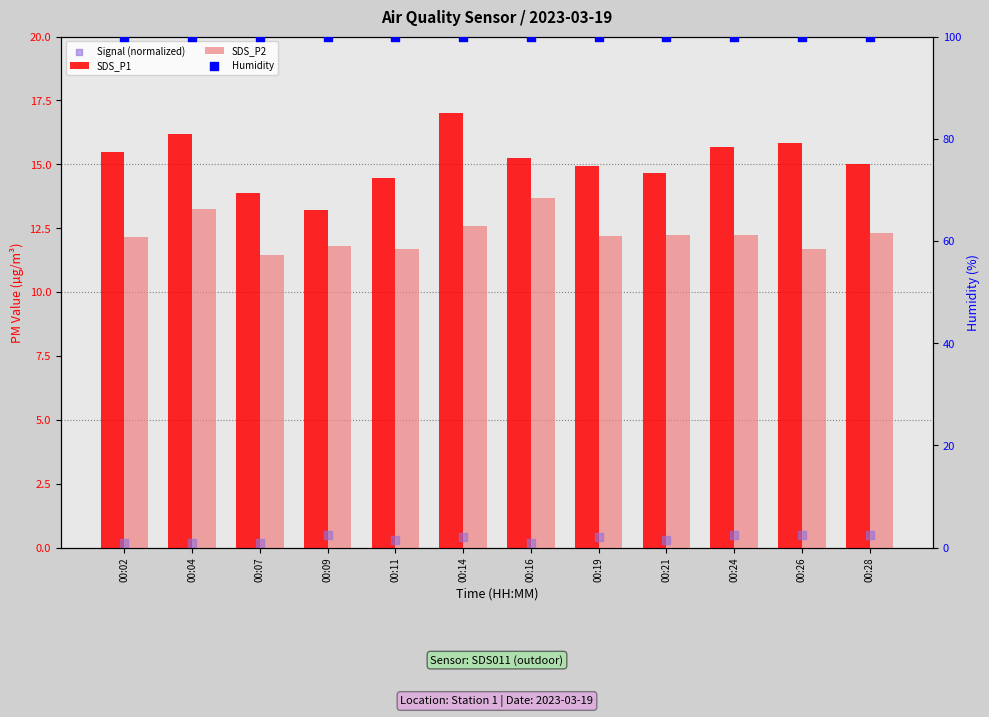

Which series has the largest Y range (max minus min)?

SDS_P1